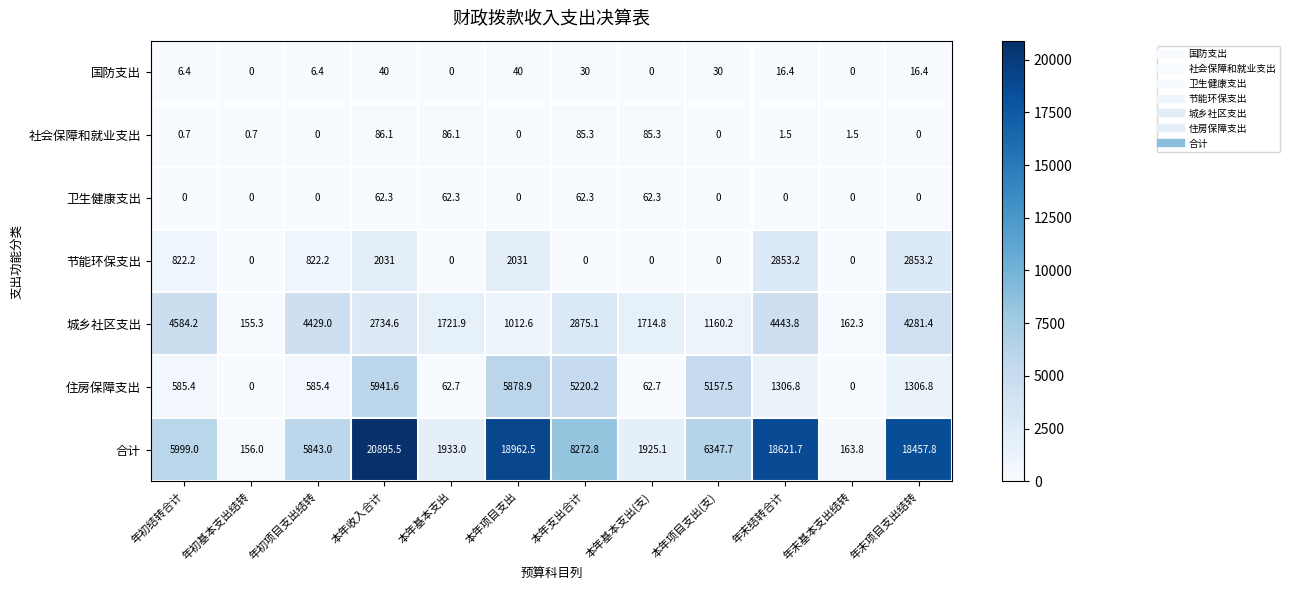

Which series has the widest spread of values?

合计